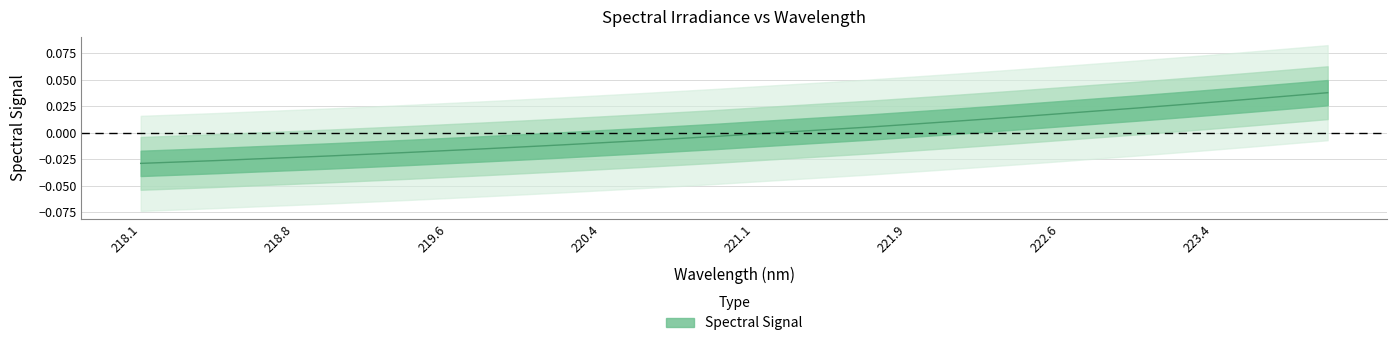

Rank the categories by value from lowest to highest.

218.0596, 218.2508, 218.442, 218.6332, 218.8244, 219.0156, 219.2067, 219.3979, 219.589, 219.7801, 219.9712, 220.1623, 220.3533, 220.5444, 220.7354, 220.9264, 221.1174, 221.3083, 221.4993, 221.6902, 221.8812, 222.0721, 222.263, 222.4538, 222.6447, 222.8355, 223.0264, 223.2172, 223.408, 223.5987, 223.7895, 223.9802